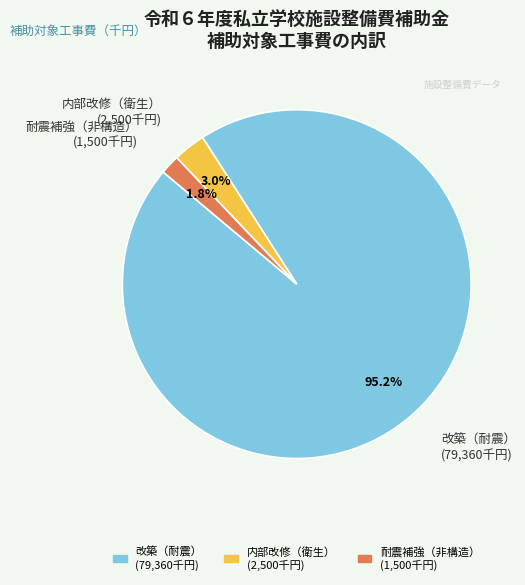

What is the largest slice in the pie chart?

改築（耐震）